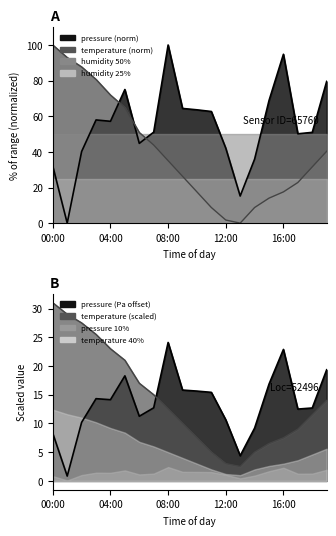

What is the sum of all temperature line values?

283.0